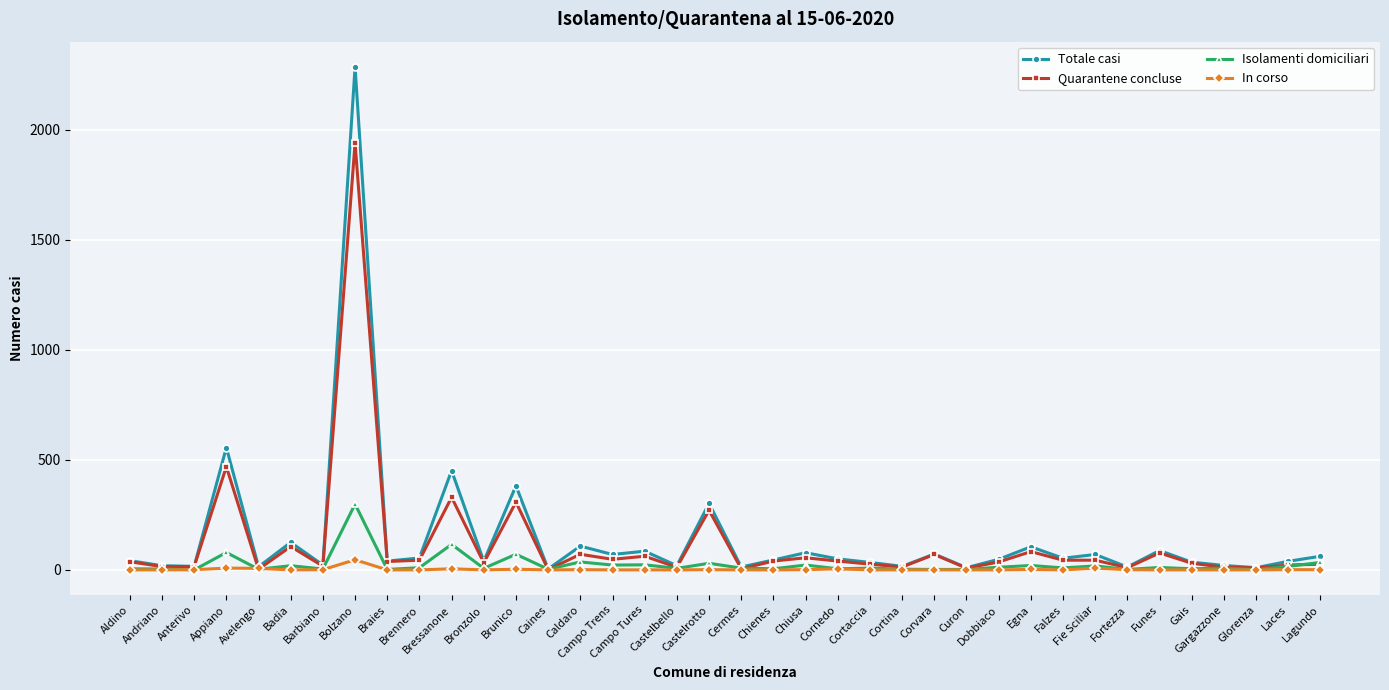

At how many categories does at least one series exceed 1185?

1